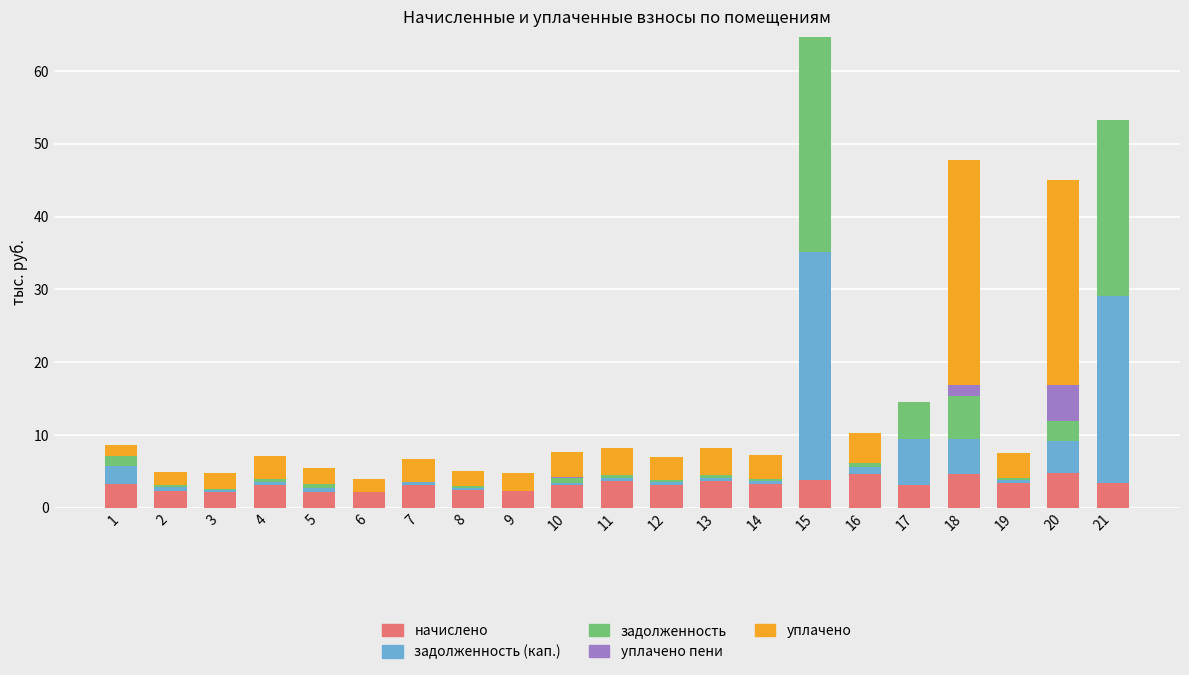

At which category is the sum across all series the highest?

15